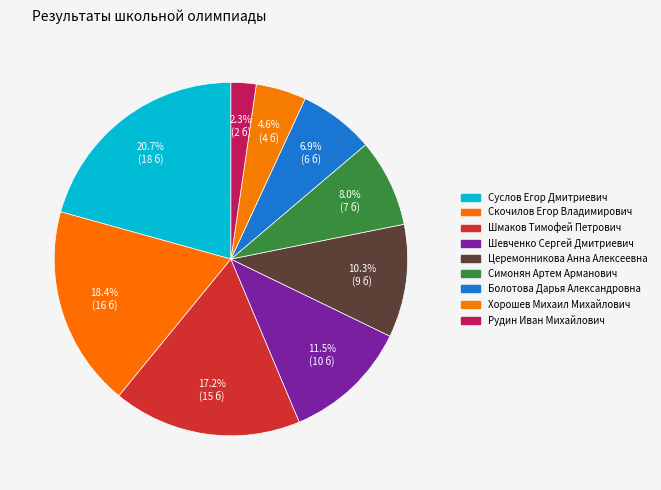

What percentage is the Церемонникова Анна Алексеевна slice, to the nearest percent?

10%